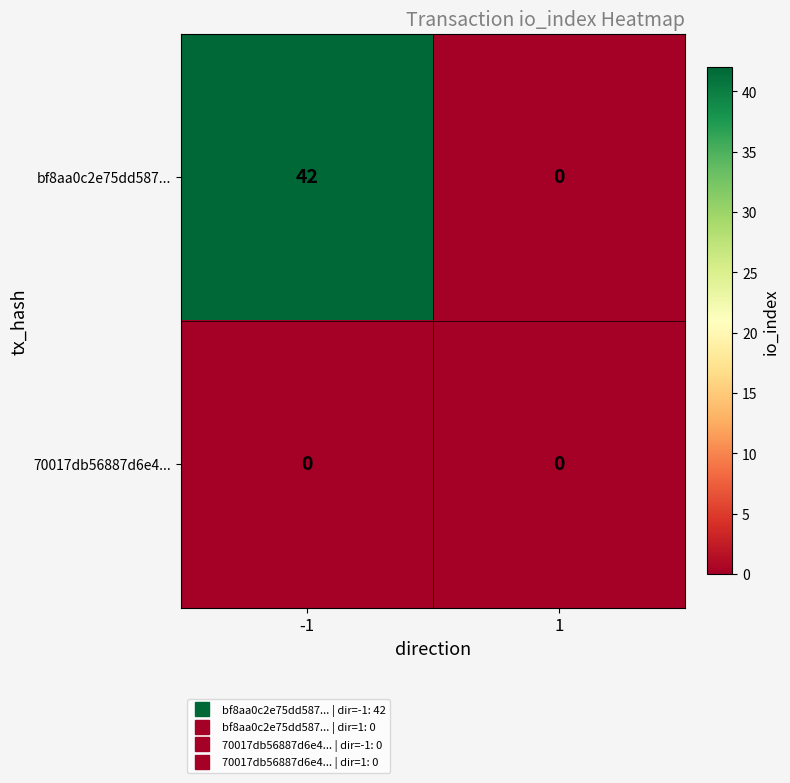

At which category does the chart reach its peak across all series?

-1